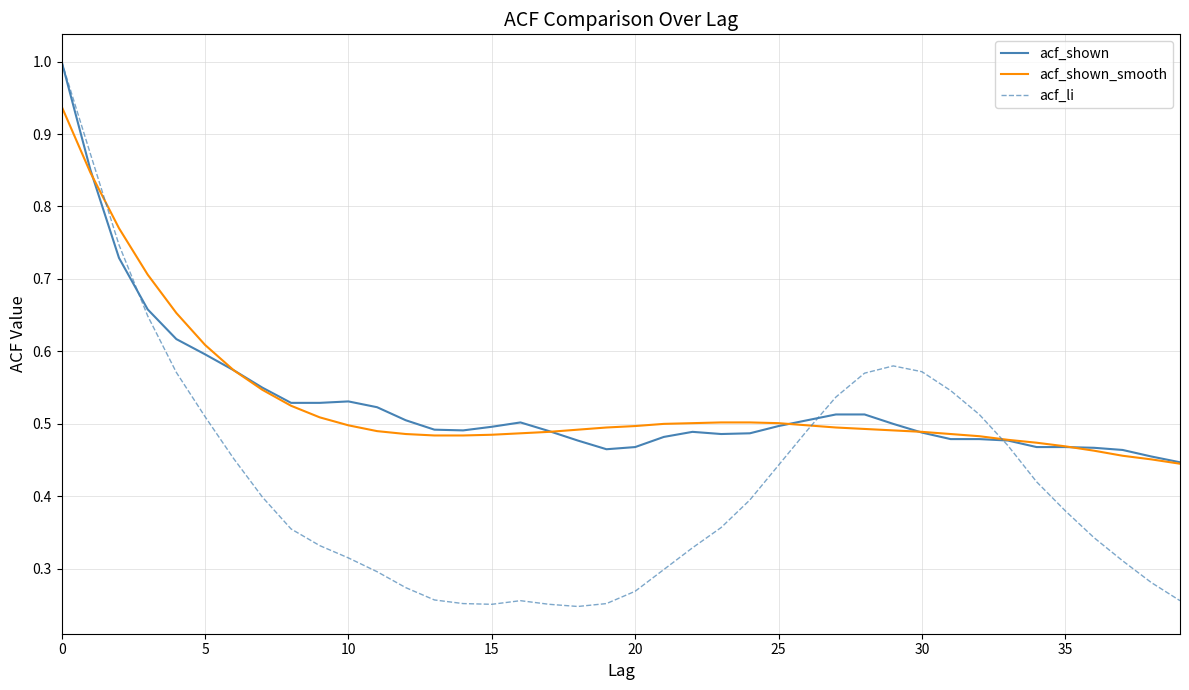

At how many categories does at least one series exceed 0?

40